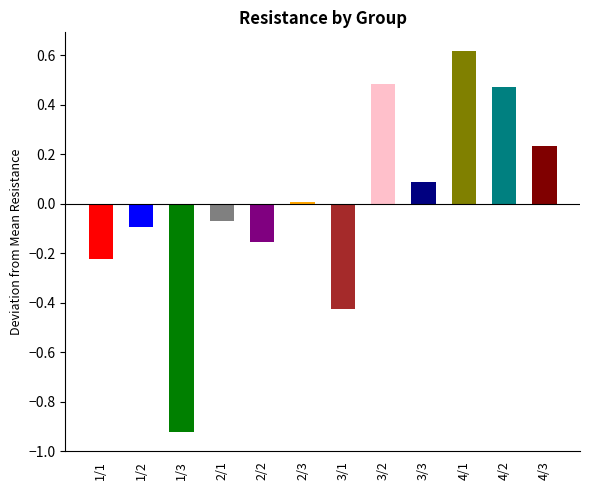

Between 2/2 and 1/1, which is larger?

2/2